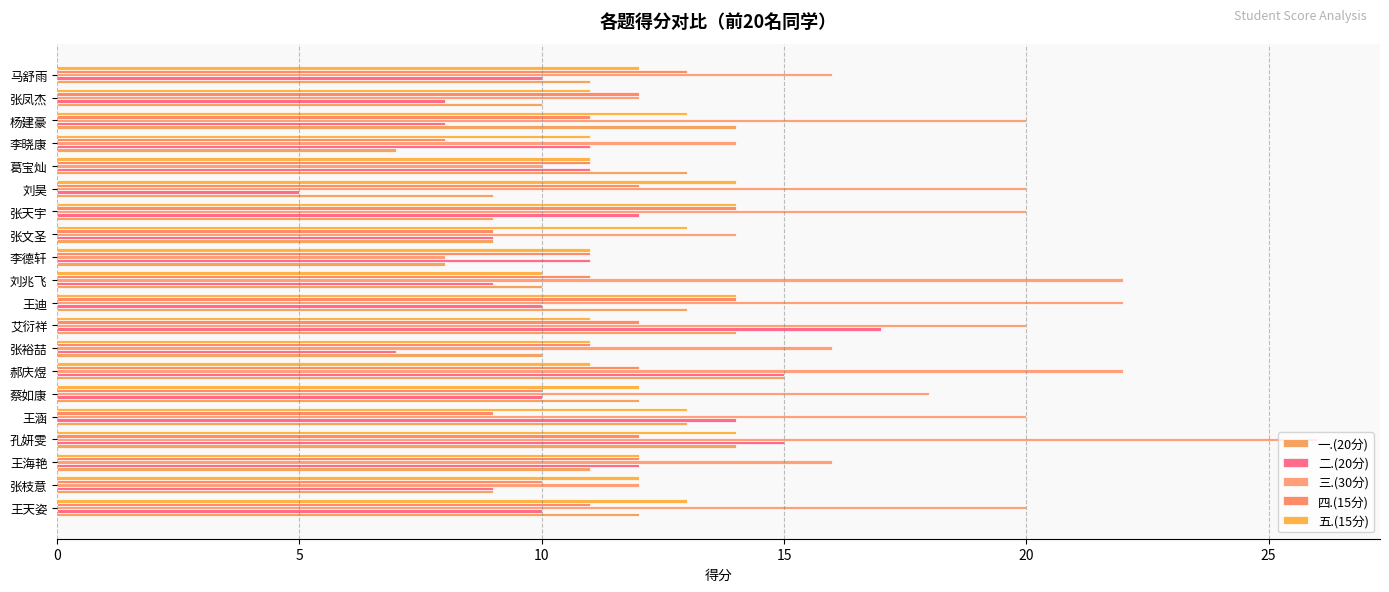

Count the number of data series in this chart.

5